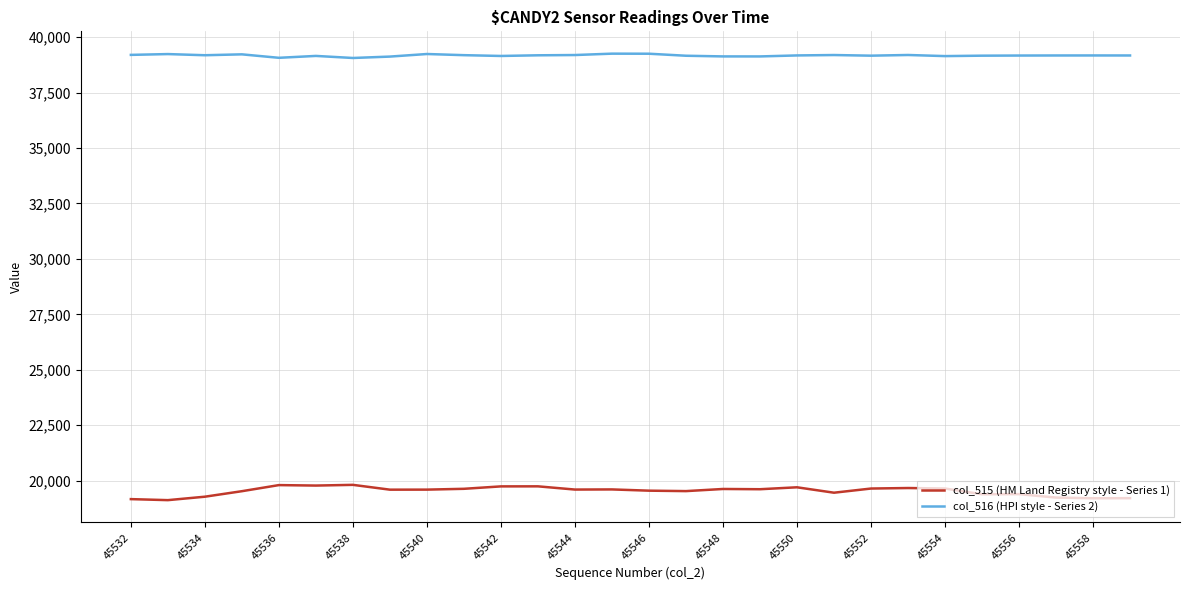

True or false: col_515 (HM Land Registry style - Series 1) and col_516 (HPI style - Series 2) cross at least once.

False